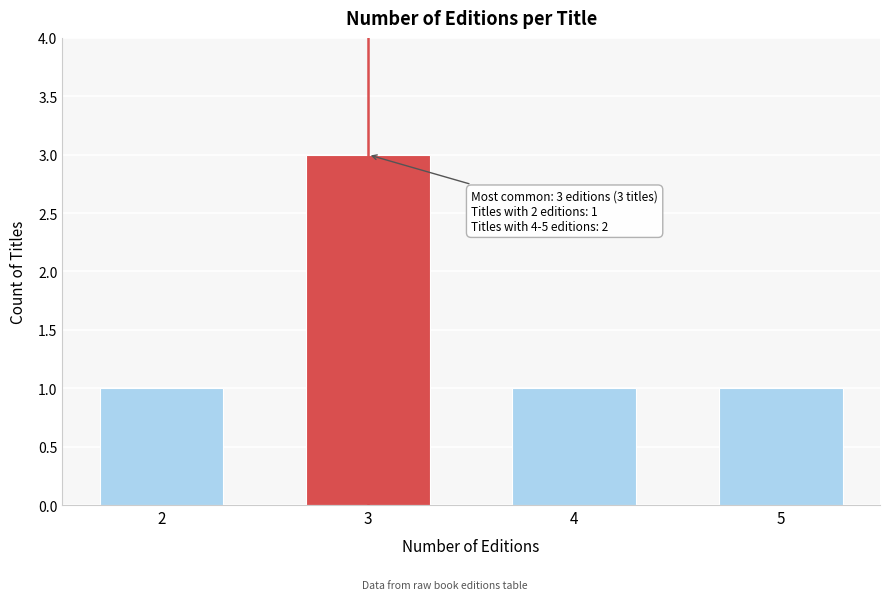

Reading left to right, what are all the values shown in this chart?

1	3	1	1